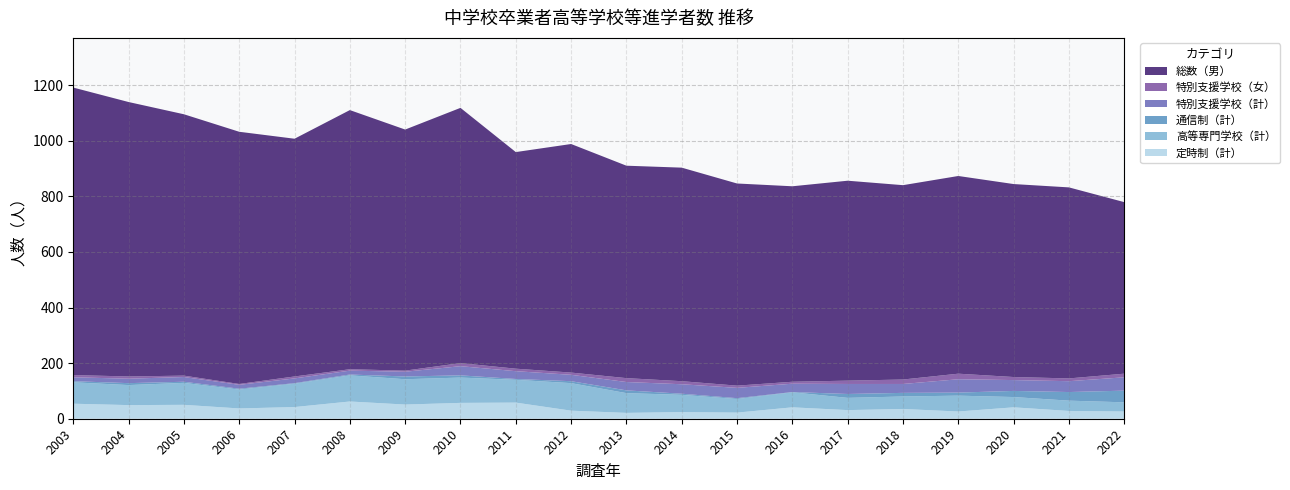

Reading left to right, extract all data points from this chart.

定時制（計）: 2003=54	2004=49	2005=50	2006=37	2007=42	2008=62	2009=51	2010=57	2011=58	2012=29	2013=21	2014=24	2015=22	2016=41	2017=31	2018=35	2019=26	2020=41	2021=28	2022=26
高等専門学校（計）: 2003=77	2004=72	2005=79	2006=68	2007=84	2008=94	2009=91	2010=91	2011=82	2012=99	2013=71	2014=62	2015=49	2016=54	2017=44	2018=45	2019=57	2020=37	2021=37	2022=33
通信制（計）: 2003=4	2004=7	2005=4	2006=3	2007=2	2008=3	2009=10	2010=8	2011=3	2012=7	2013=10	2014=4	2015=3	2016=1	2017=14	2018=13	2019=11	2020=22	2021=31	2022=42
特別支援学校（計）: 2003=14	2004=16	2005=17	2006=14	2007=17	2008=14	2009=17	2010=33	2011=28	2012=23	2013=30	2014=34	2015=37	2016=30	2017=36	2018=32	2019=48	2020=39	2021=39	2022=48
特別支援学校（女）: 2003=8	2004=8	2005=5	2006=3	2007=7	2008=5	2009=4	2010=11	2011=9	2012=8	2013=14	2014=11	2015=8	2016=7	2017=12	2018=16	2019=20	2020=11	2021=10	2022=13
総数（男）: 2003=1034	2004=987	2005=940	2006=907	2007=855	2008=932	2009=867	2010=918	2011=779	2012=822	2013=764	2014=768	2015=727	2016=703	2017=719	2018=699	2019=711	2020=694	2021=687	2022=617